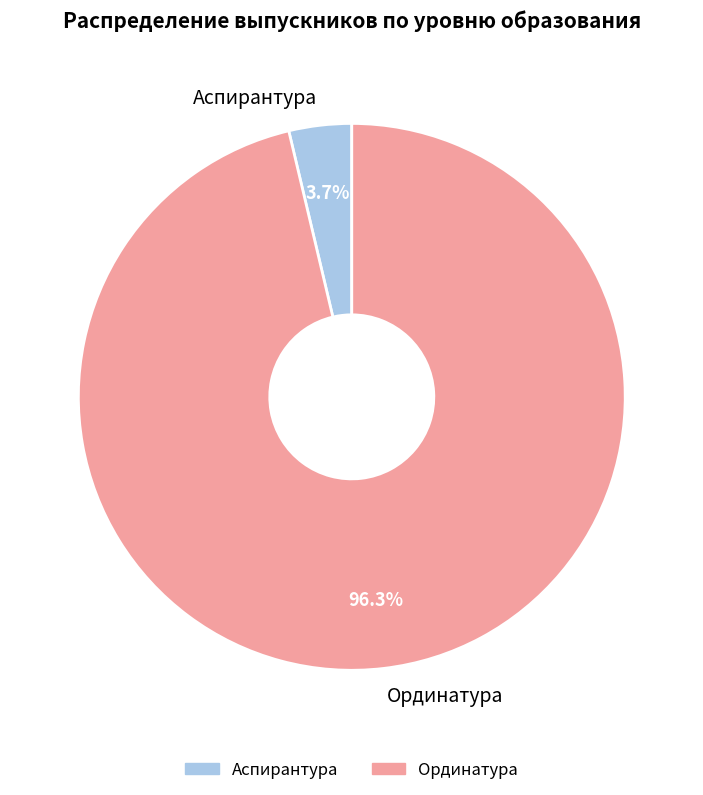

What is the largest slice in the pie chart?

Ординатура